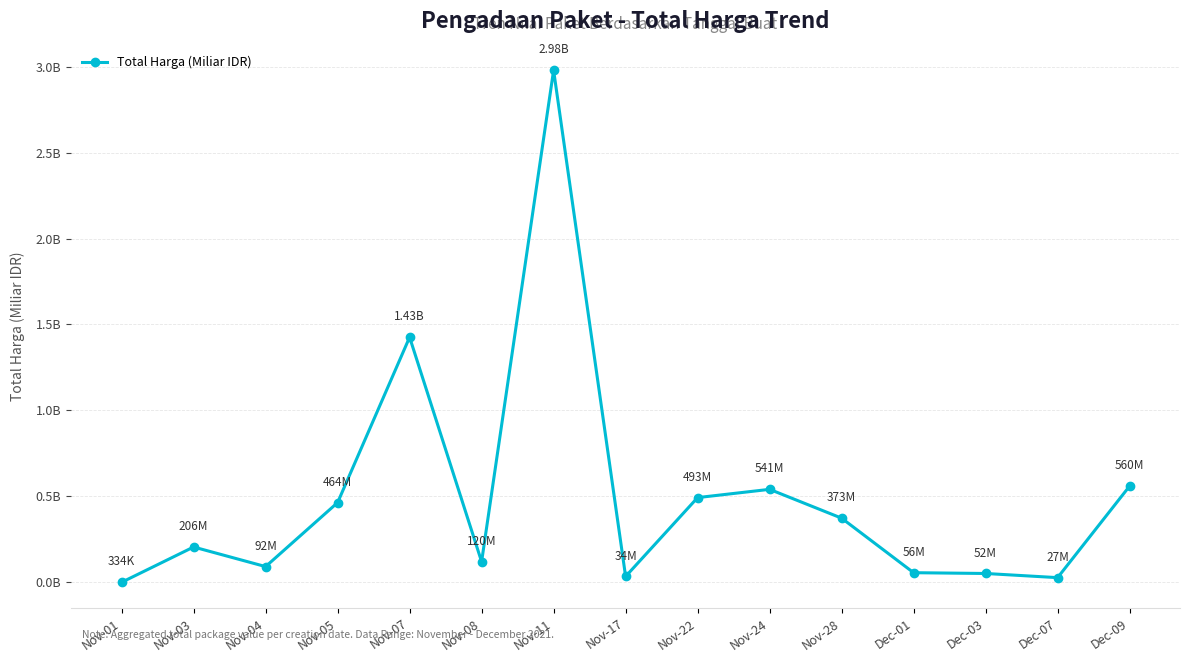

What is the difference between the second highest and minimum values?

1.4